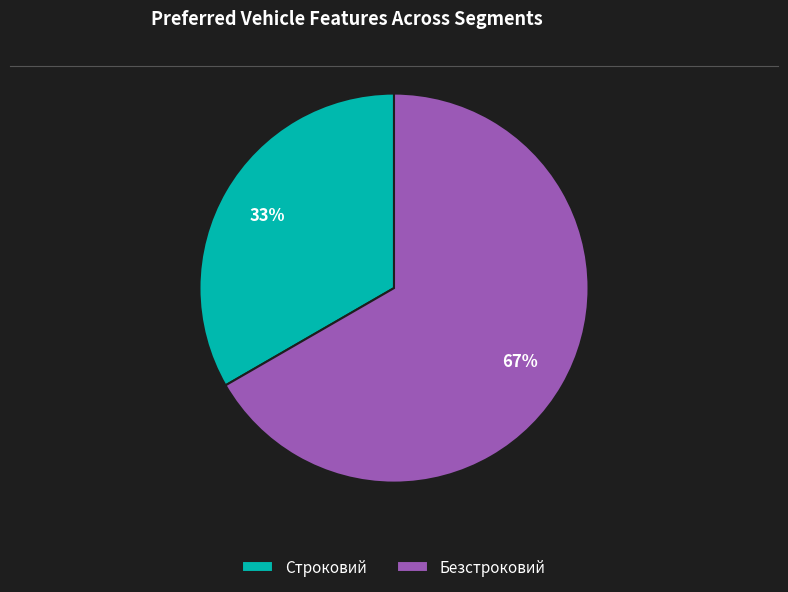

Rank the categories by value from lowest to highest.

Строковий, Безстроковий